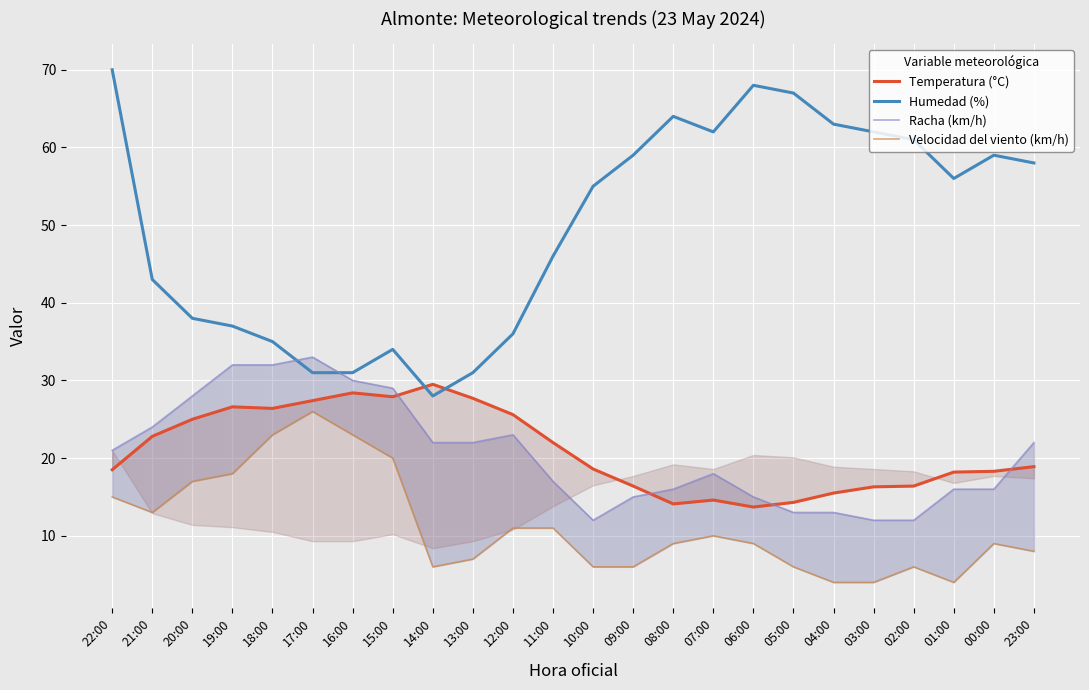

Which series has the largest total across all categories?

Humedad (%)